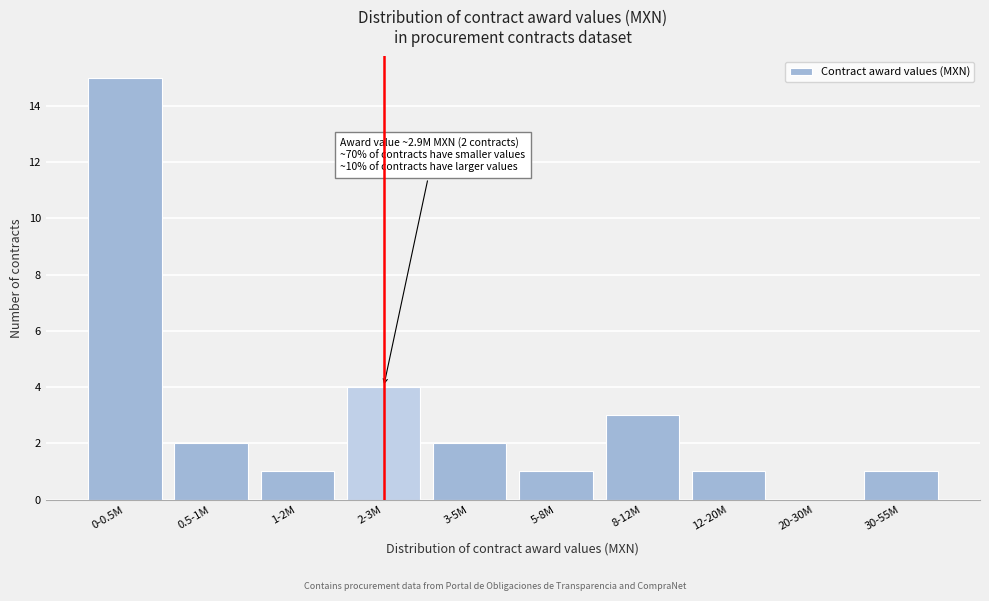

Reading left to right, list all the values displayed in this chart.

0-0.5M=15	0.5-1M=2	1-2M=1	2-3M=4	3-5M=2	5-8M=1	8-12M=3	12-20M=1	20-30M=0	30-55M=1